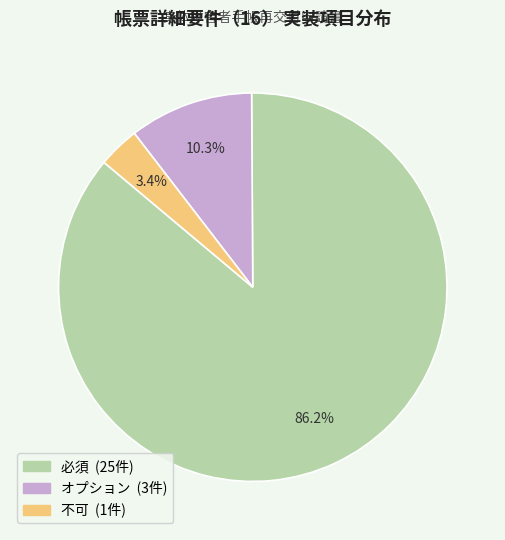

Is the sum of オプション and 必須 greater than half?

Yes